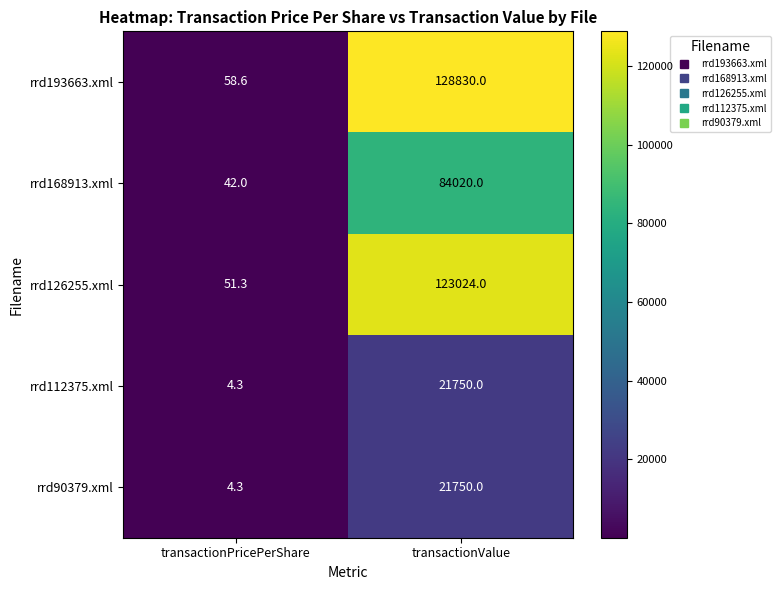

What is the sum of the rrd126255.xml values at transactionValue and transactionPricePerShare?

123075.3